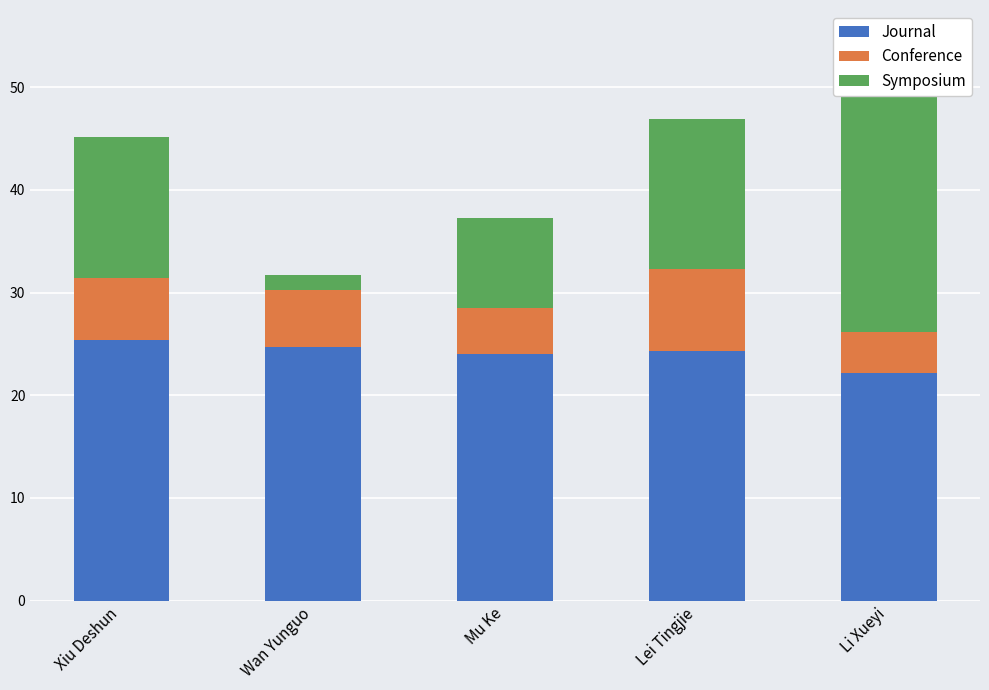

How many bars are there in total?

15